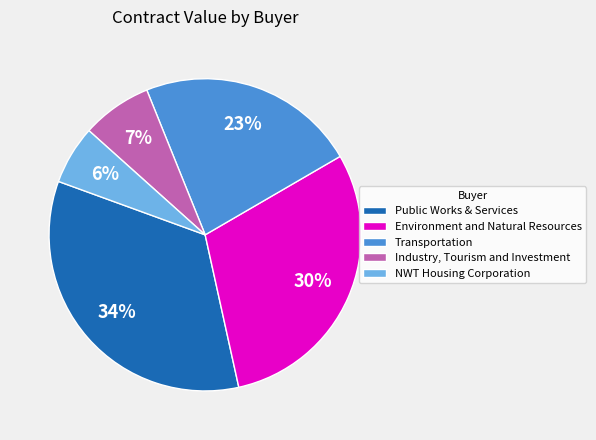

Which slice is the smallest?

NWT Housing Corporation